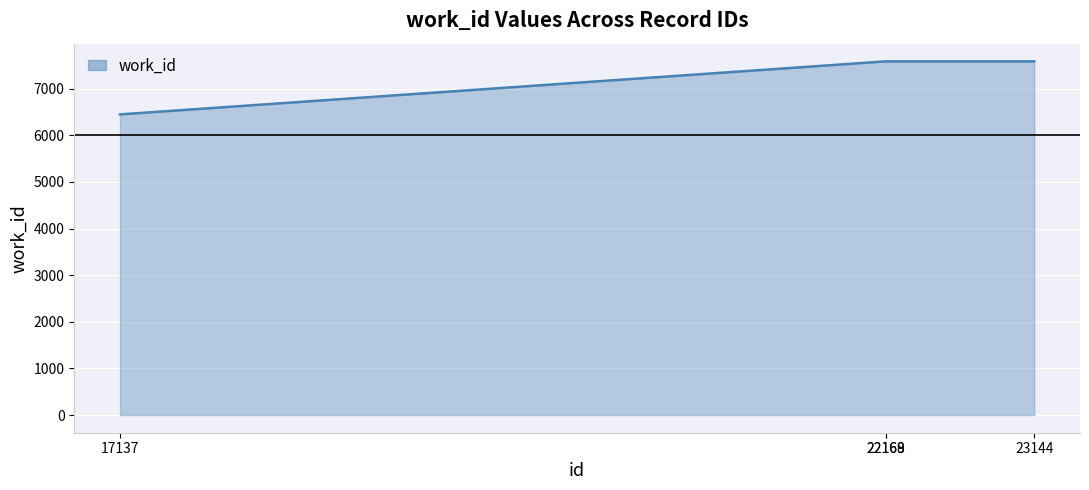

What is the ratio of the value at 17137 to the value at 22168?

0.9